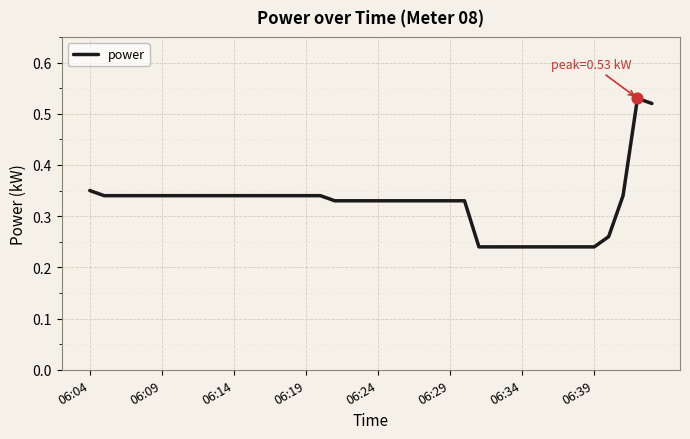

How many lines are shown in the chart?

1